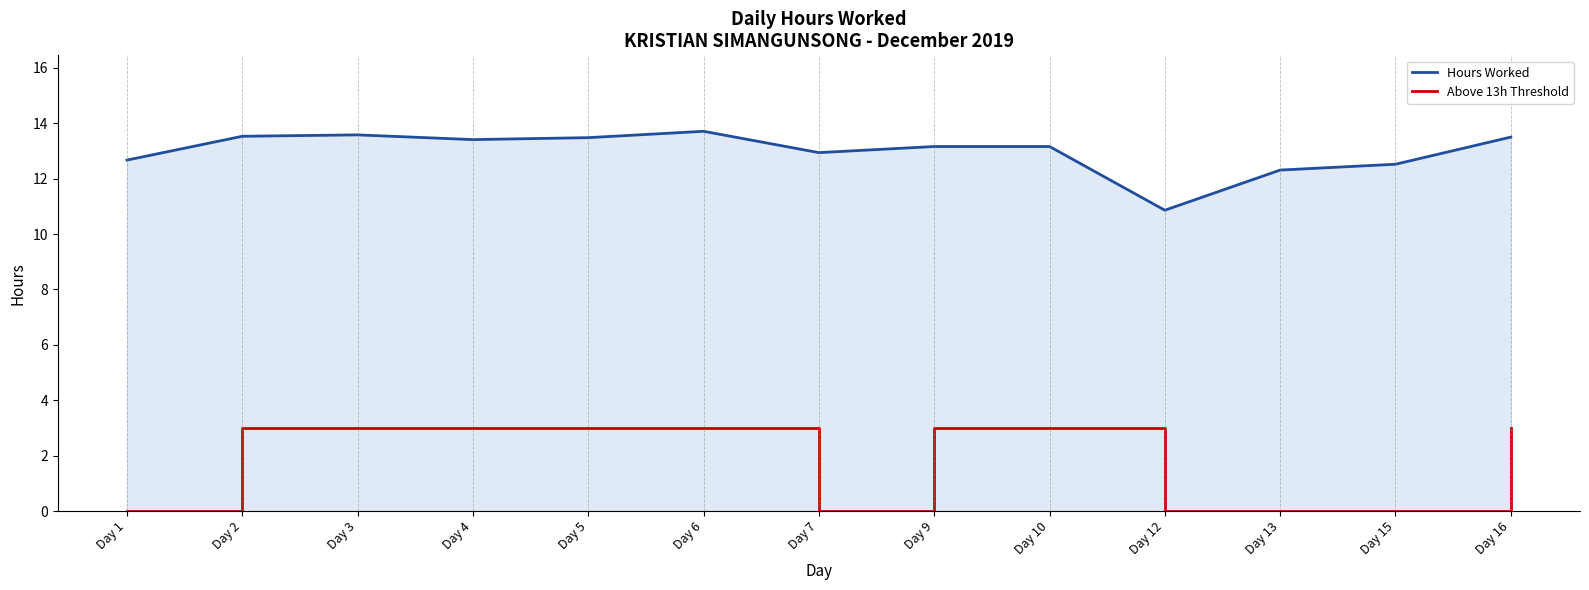

Which series has the largest total across all categories?

Hours Worked